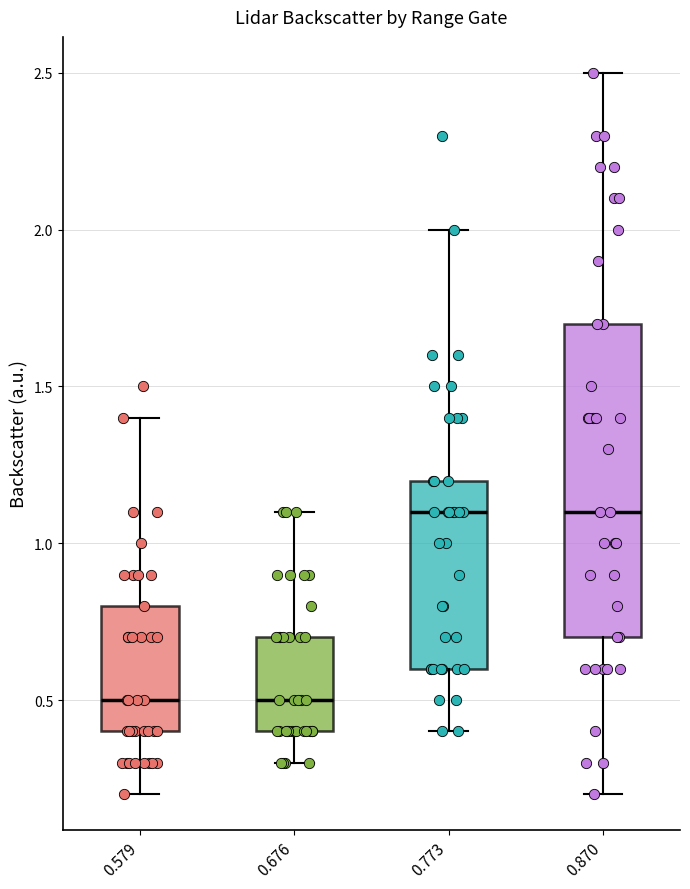

Reading left to right, read every box against the y-axis: the position of its median line, the range the box covers, and the ends of its whiskers. The values are not printed on the chart, so give them approximately, as read against the axis.

0.579: median 0.5, box 0.4 to 0.8, whiskers 0.2 to 1.4
0.676: median 0.5, box 0.4 to 0.7, whiskers 0.3 to 1.1
0.773: median 1.1, box 0.6 to 1.2, whiskers 0.4 to 2.0
0.870: median 1.1, box 0.7 to 1.7, whiskers 0.2 to 2.5